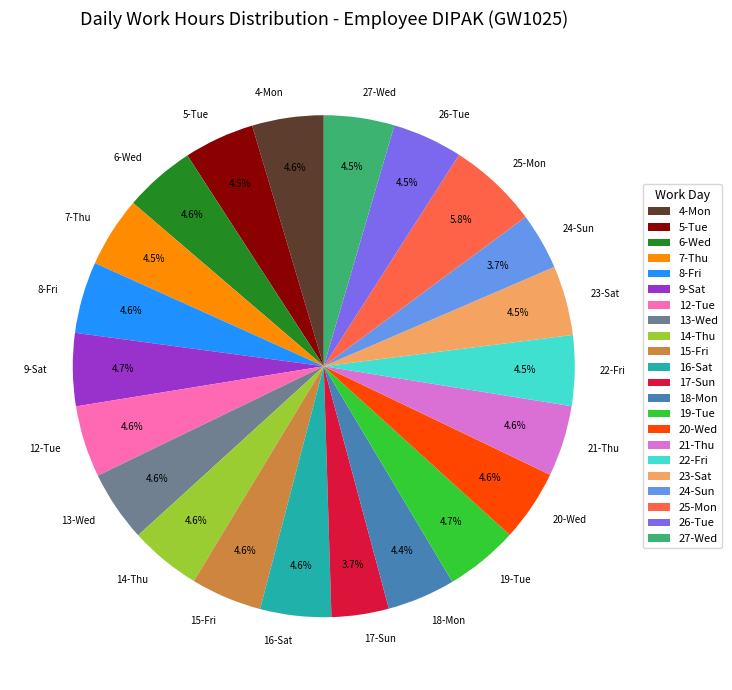

How many slices are in this pie chart?

22